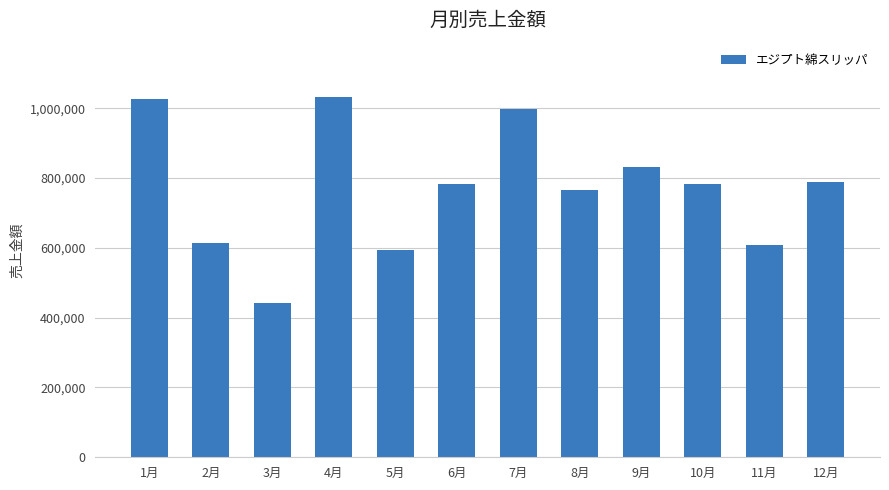

What is the sum of all values?

9267816